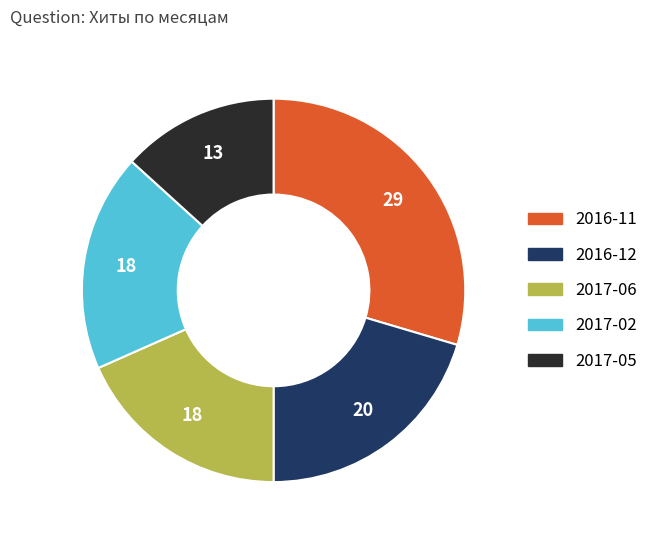

Count the number of slices in the pie.

5